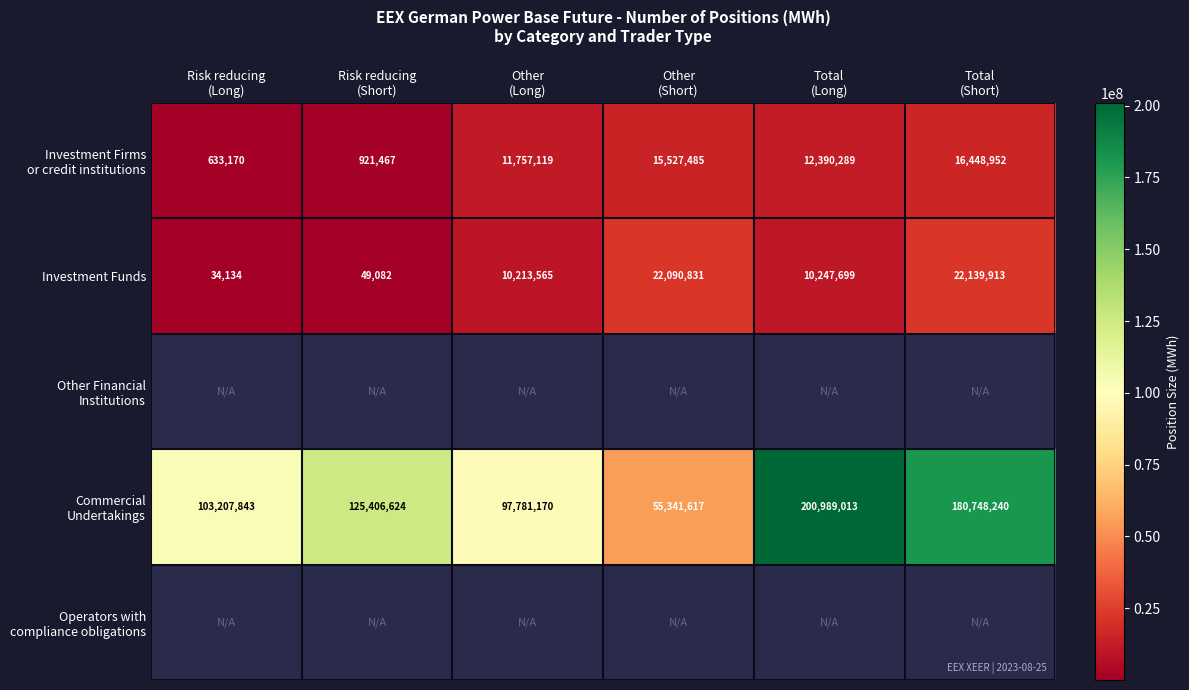

At how many categories does at least one series exceed 3113625?

6